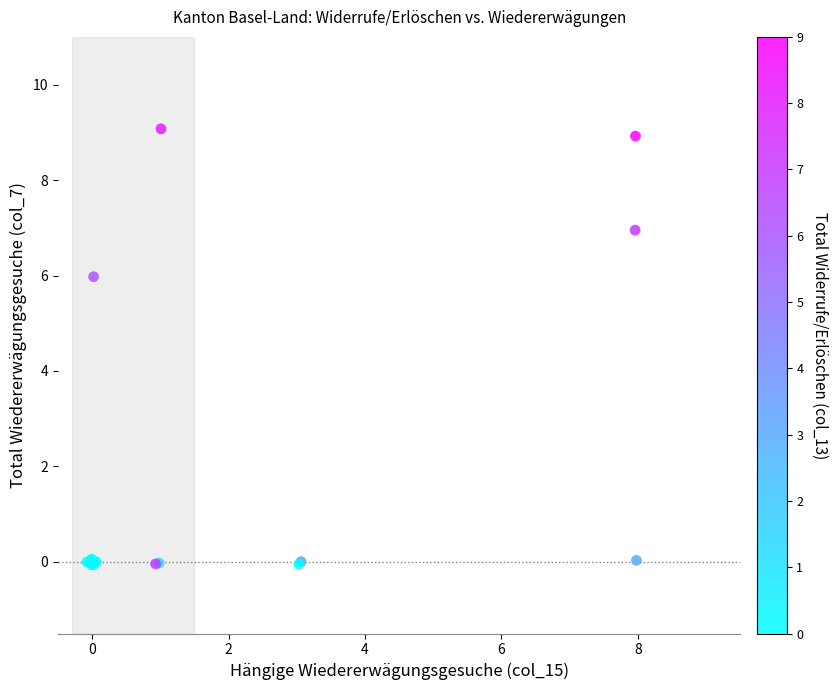

What Y value in the scatter plot is closest to 4?

6.0